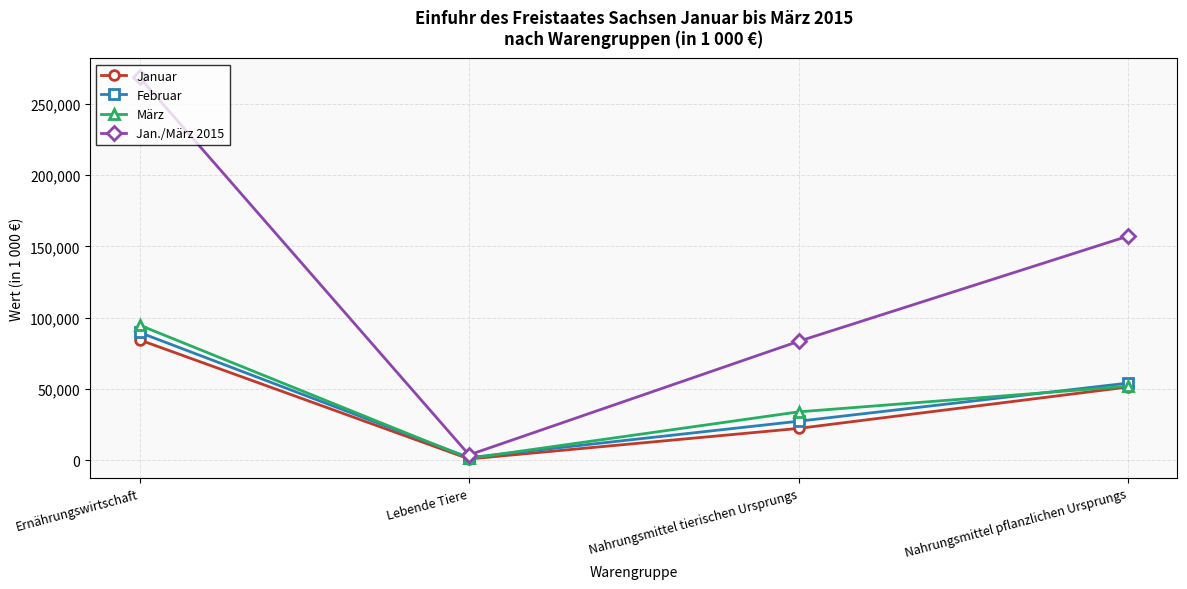

True or false: März has more than 2 points higher than both neighbors.

False